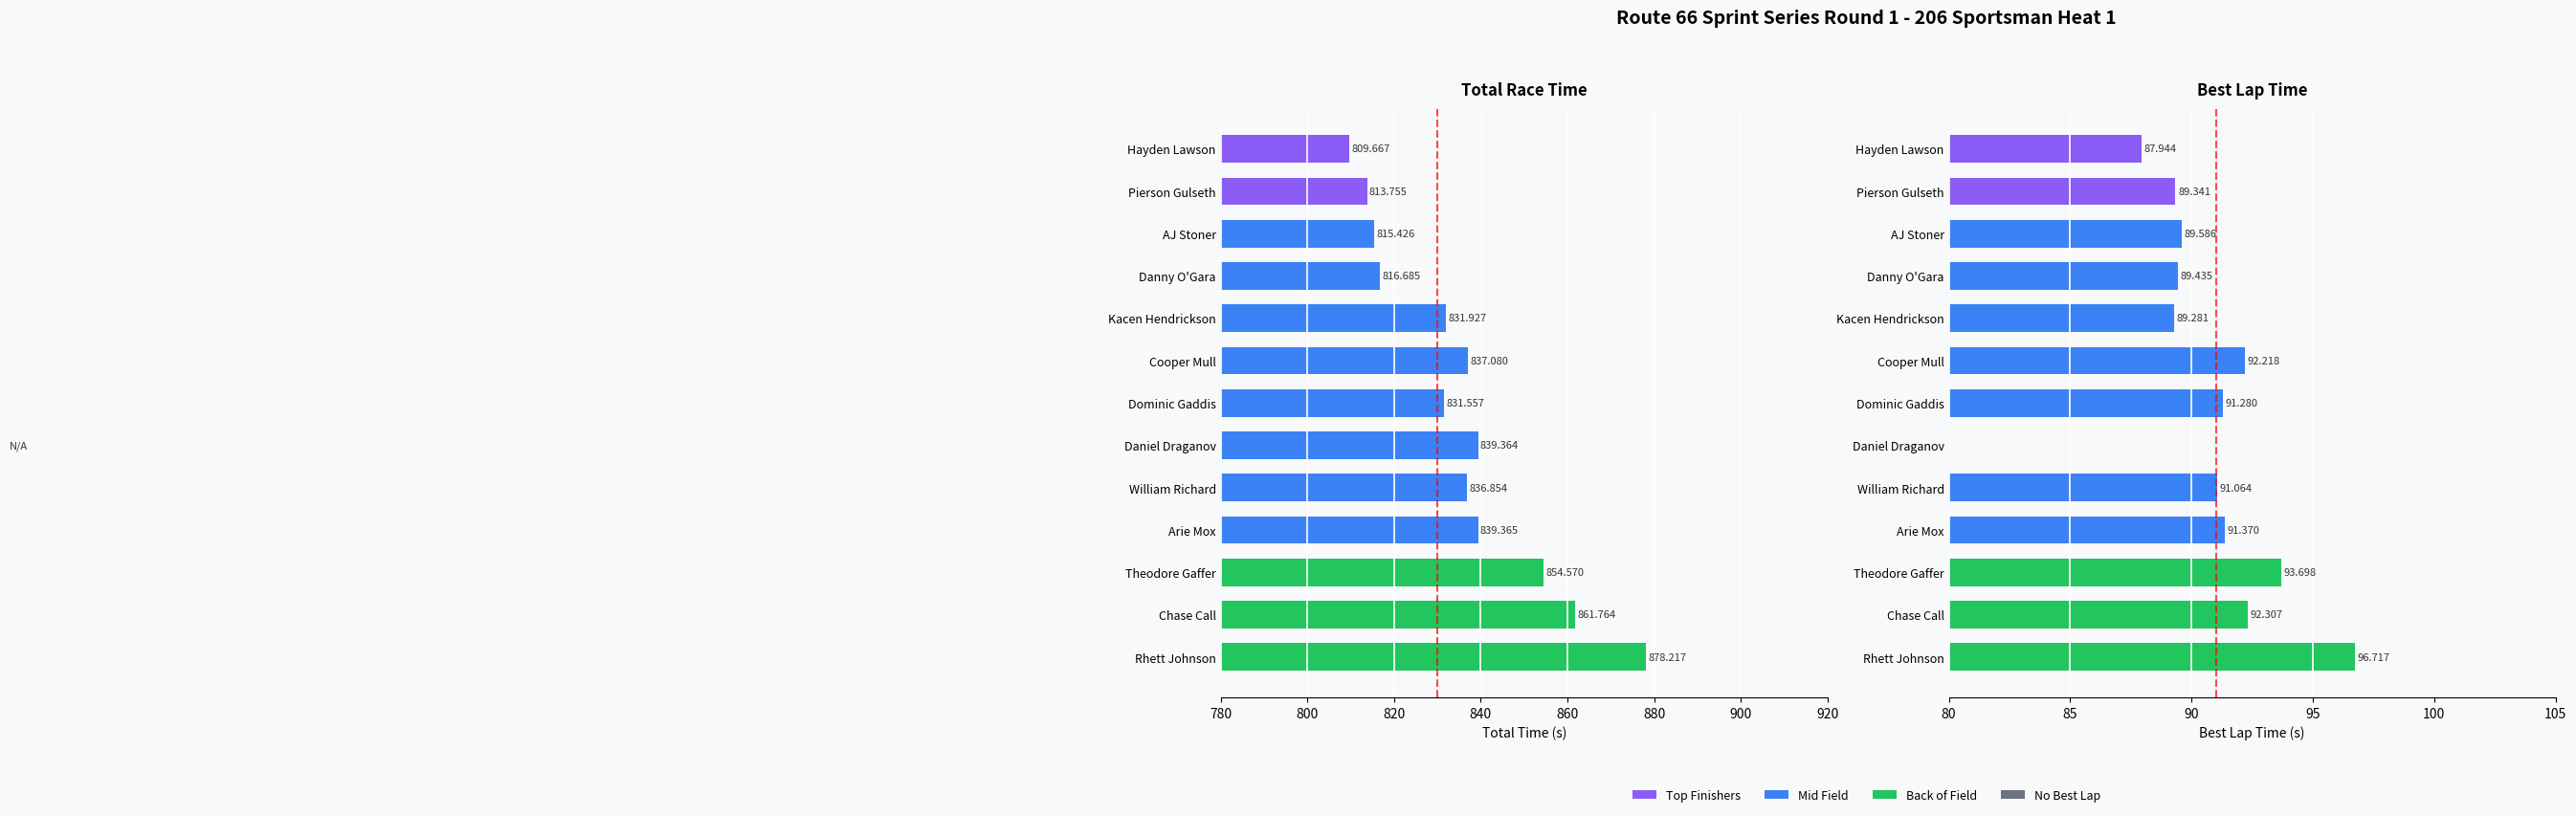

How many positive values does the Best Lap Time (s) series have?

12